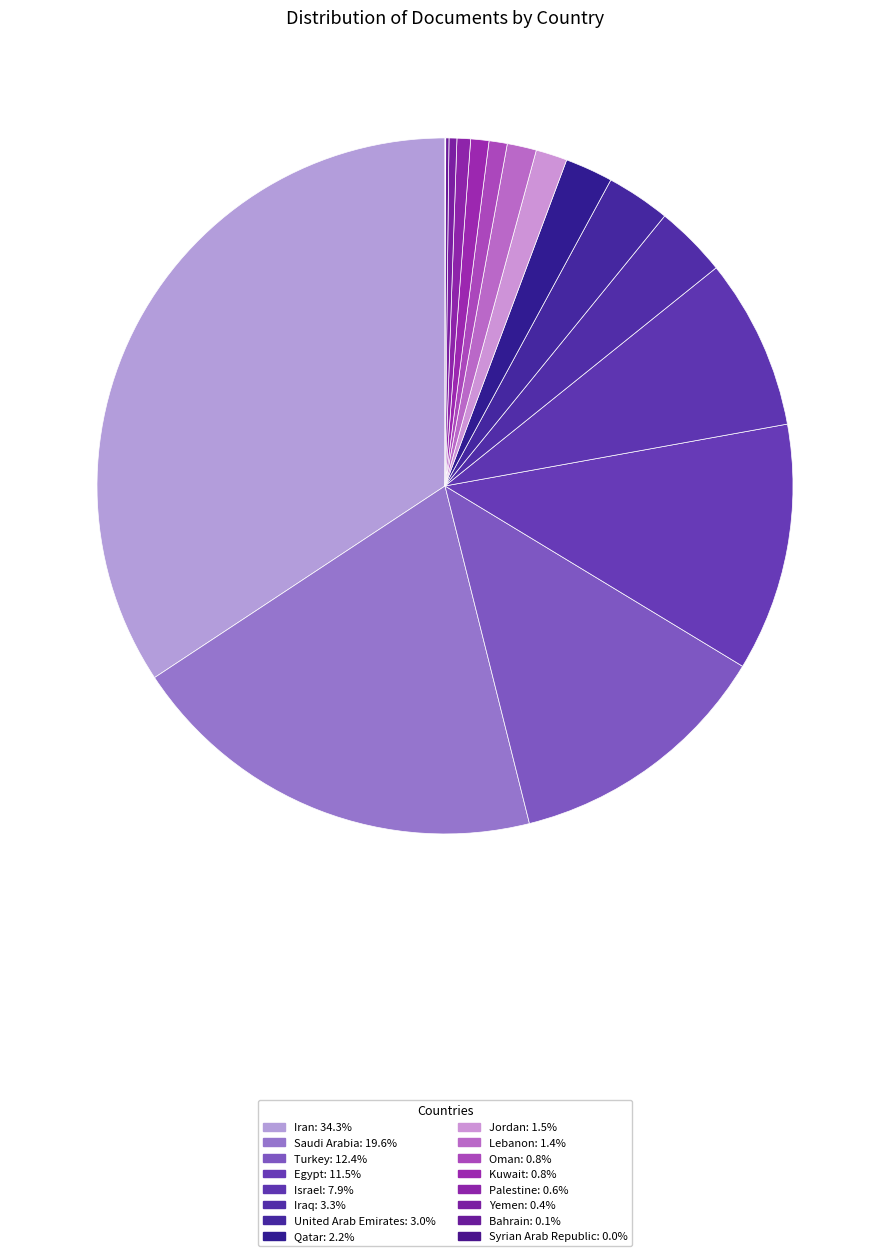

Approximately how many times larger is the value at Oman compared to Bahrain?

5.7